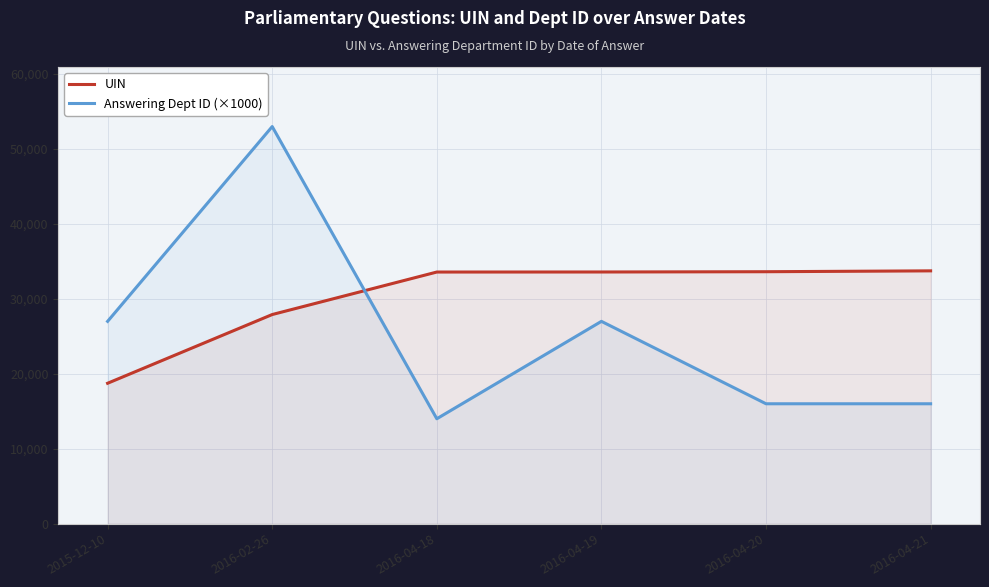

What is the approximate value of UIN at 2016-02-26?

27910.0